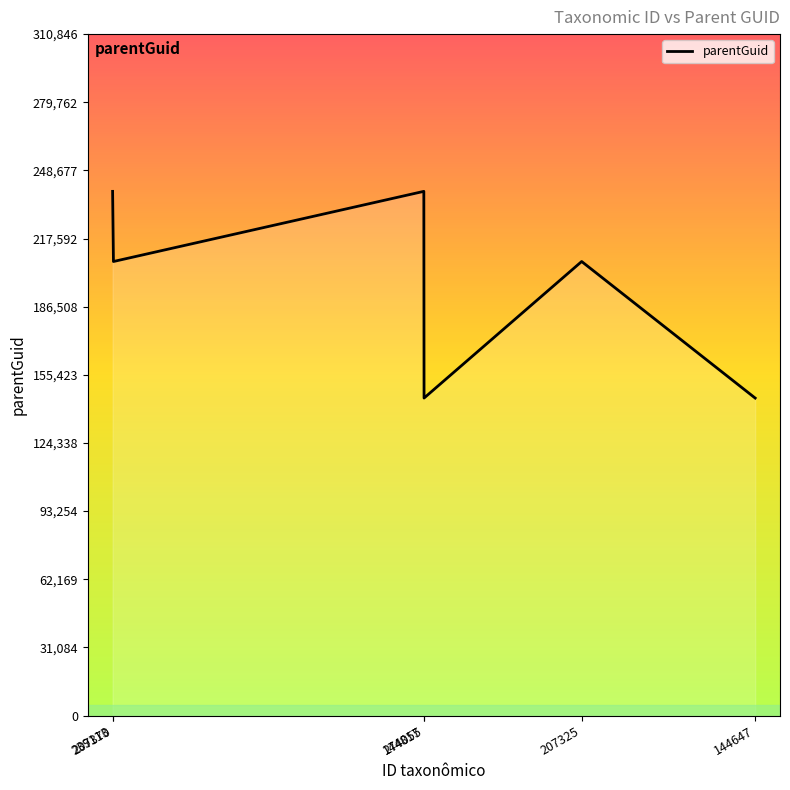

What is the difference between the second highest and second lowest values?

94296